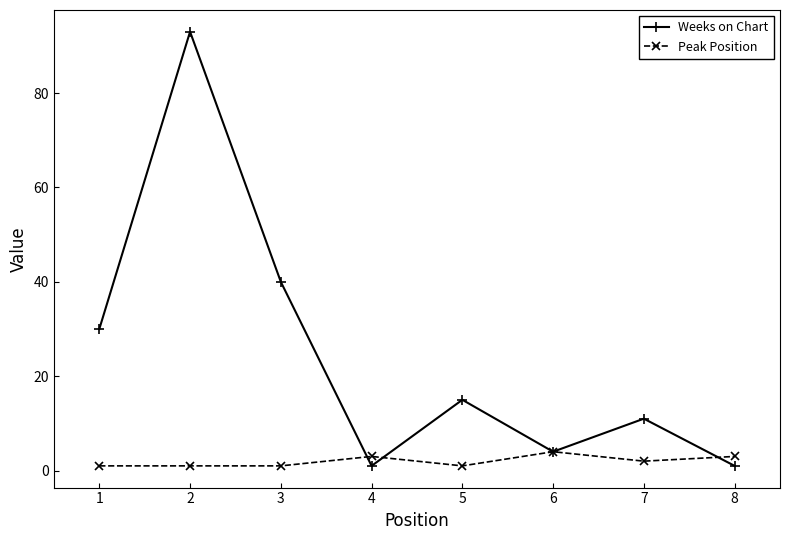

Which series ends up on top after the final intersection of Peak Position and Weeks on Chart?

Peak Position